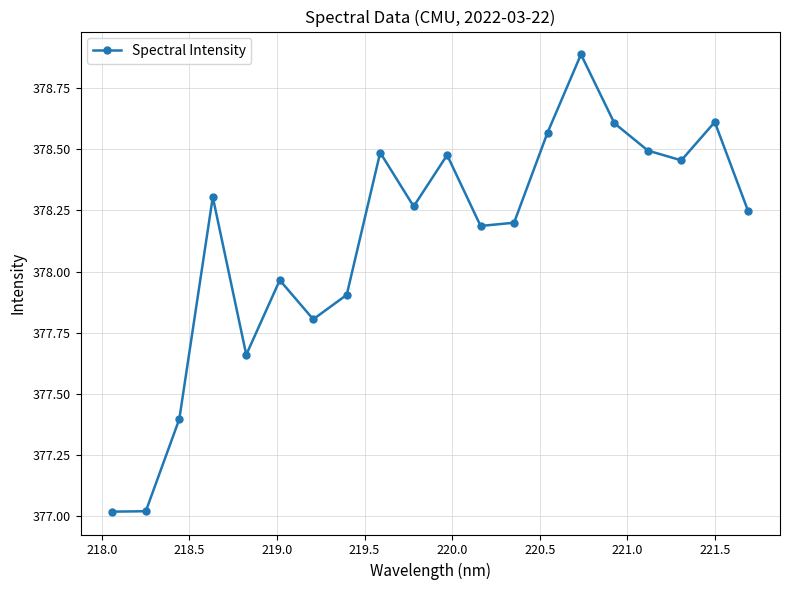

What is the greatest value displayed?

378.9